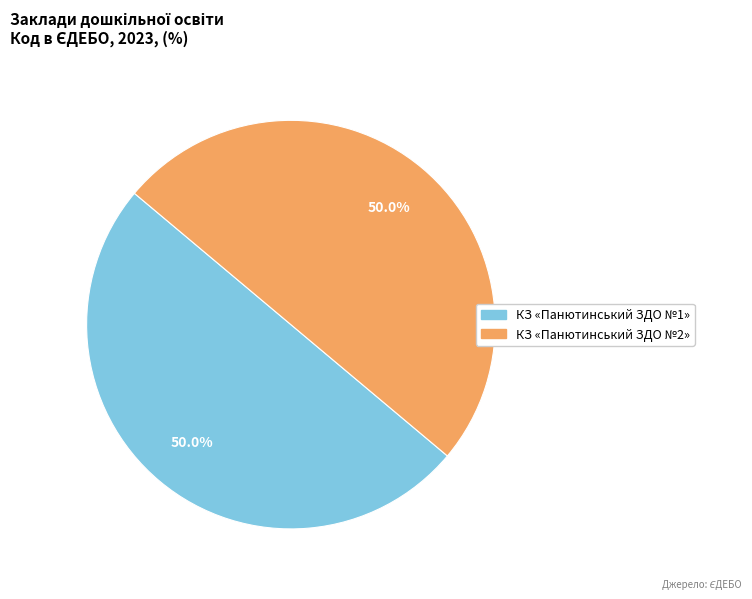

How many segments does this pie chart have?

2